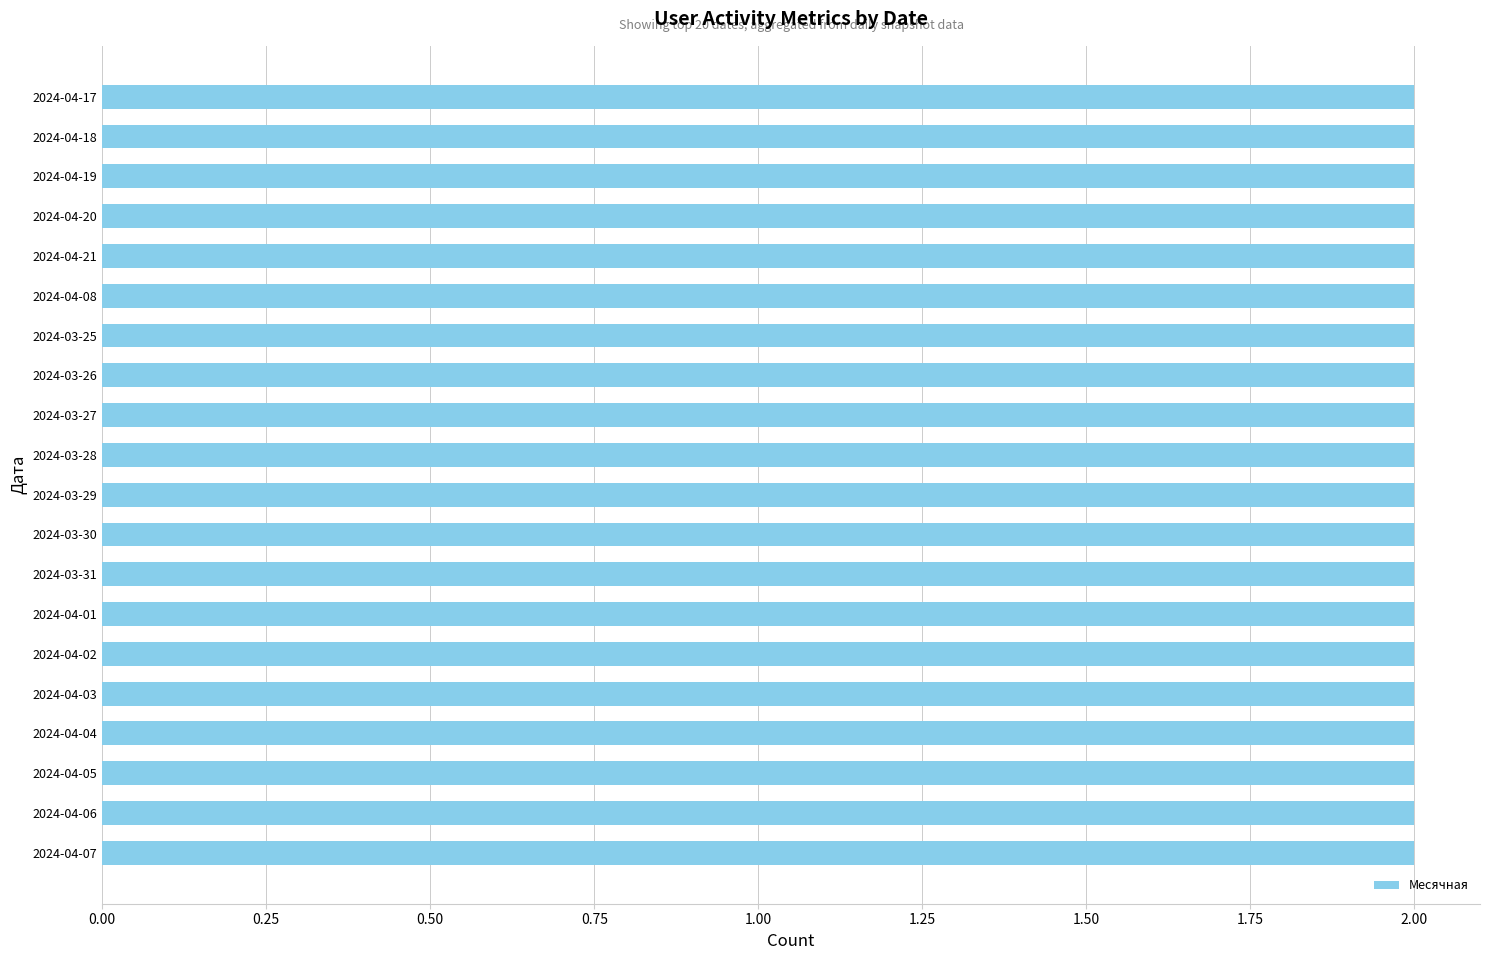

Reading left to right, extract all data points from this chart.

Месячная: 2	2	2	2	2	2	2	2	2	2	2	2	2	2	2	2	2	2	2	2
Недельная: 0	0	0	0	0	0	0	0	0	0	0	0	0	0	0	1	1	1	2	2
Дневная: 0	0	0	0	0	0	0	0	0	0	0	0	0	0	0	0	0	0	0	0
Новые: 0	0	0	0	0	0	0	0	0	0	0	0	0	0	0	0	0	0	0	0
Активные: 0	0	0	0	0	0	0	0	0	0	0	0	0	0	0	0	0	0	0	0